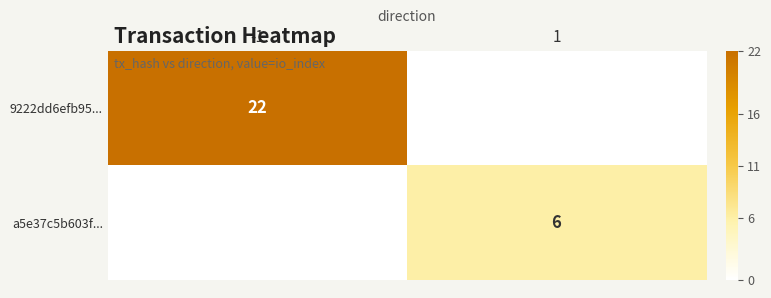

The a5e37c5b603f... series shows 9 at 1. True or false?

False